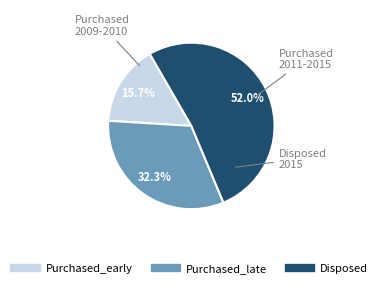

How many segments does this pie chart have?

3